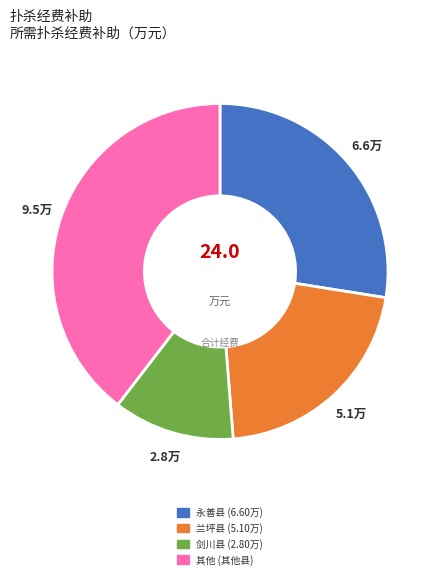

Is there a majority slice in this chart?

No